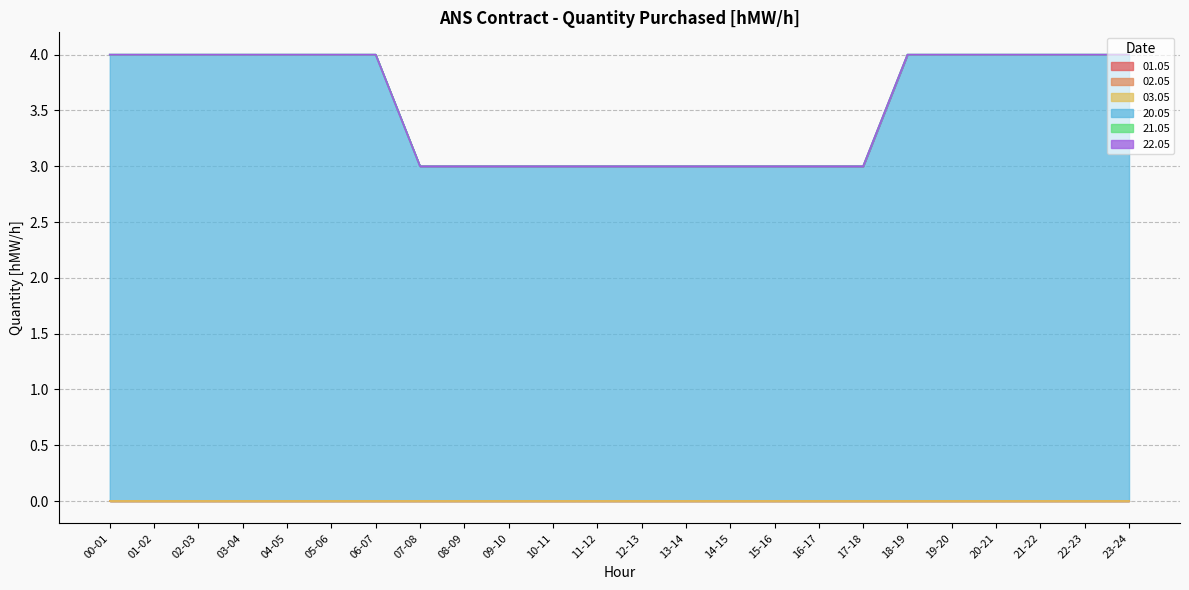

Which series has the widest spread of values?

20.05